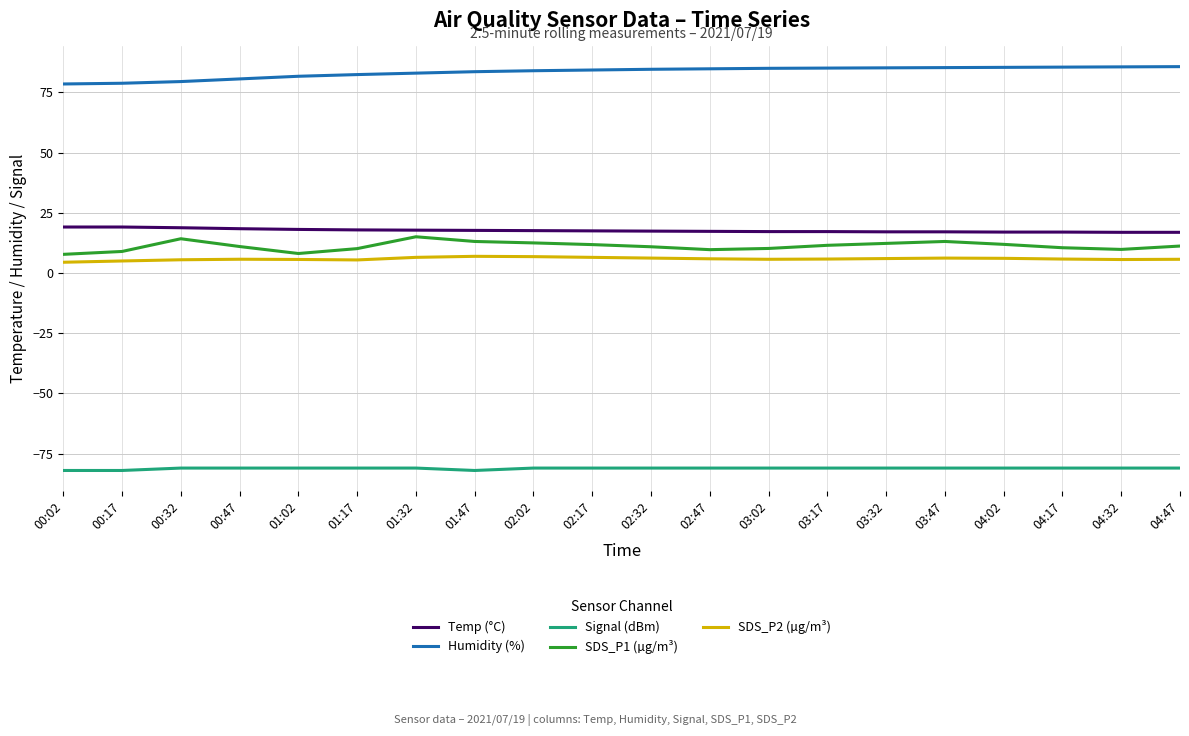

What is the difference between the maximum and minimum values in the SDS_P1 (µg/m³) series?

7.3